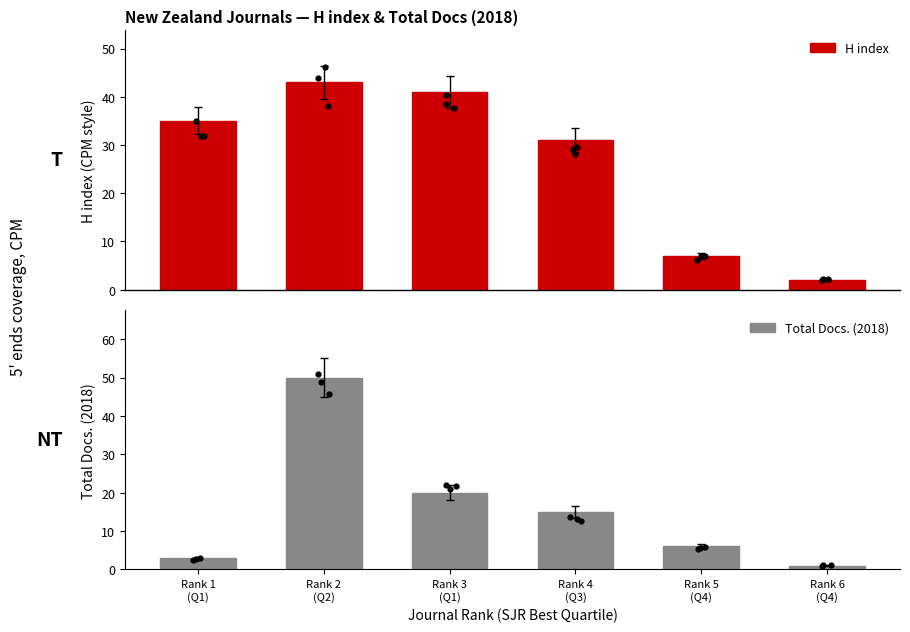

What are all the series names shown in the legend?

H index, Total Docs. (2018)